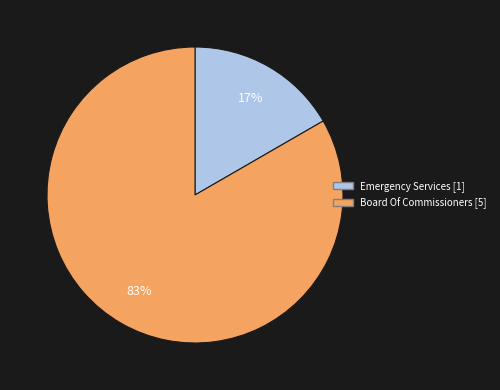

Does Emergency Services account for over 50% of the chart?

No